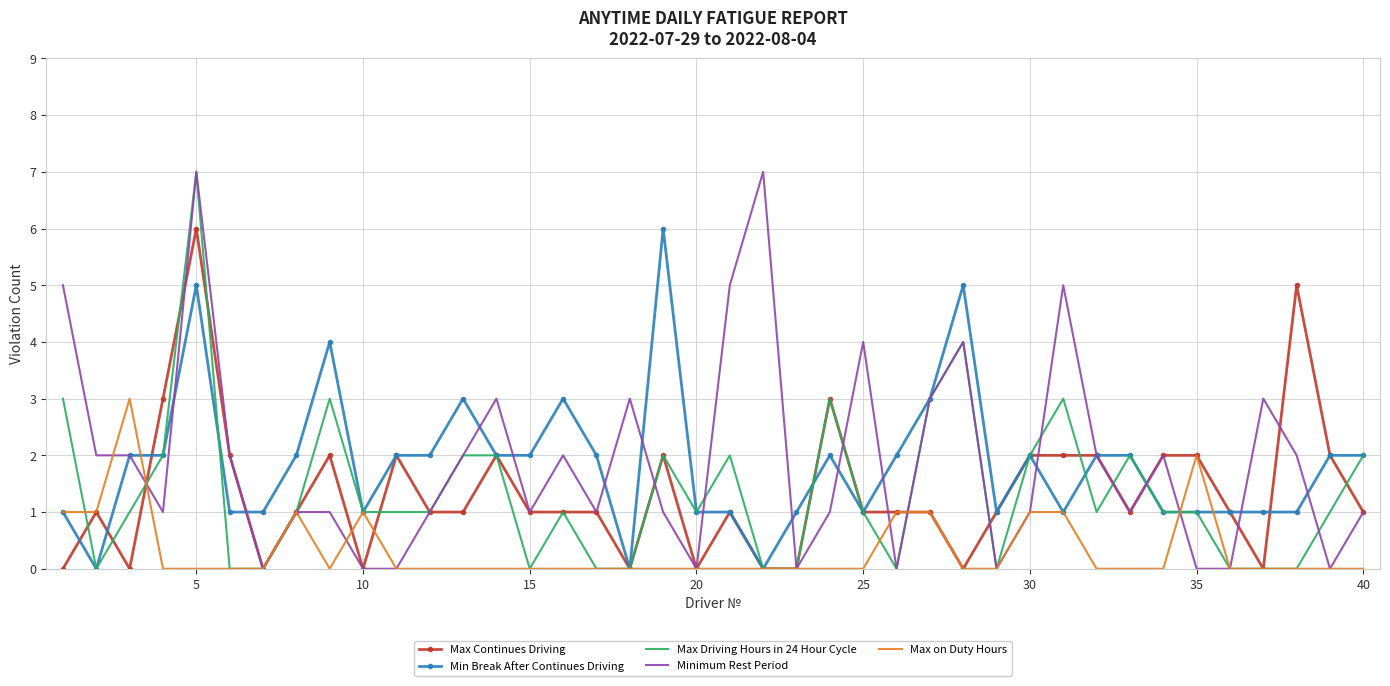

What is the maximum value for Max on Duty Hours?

3